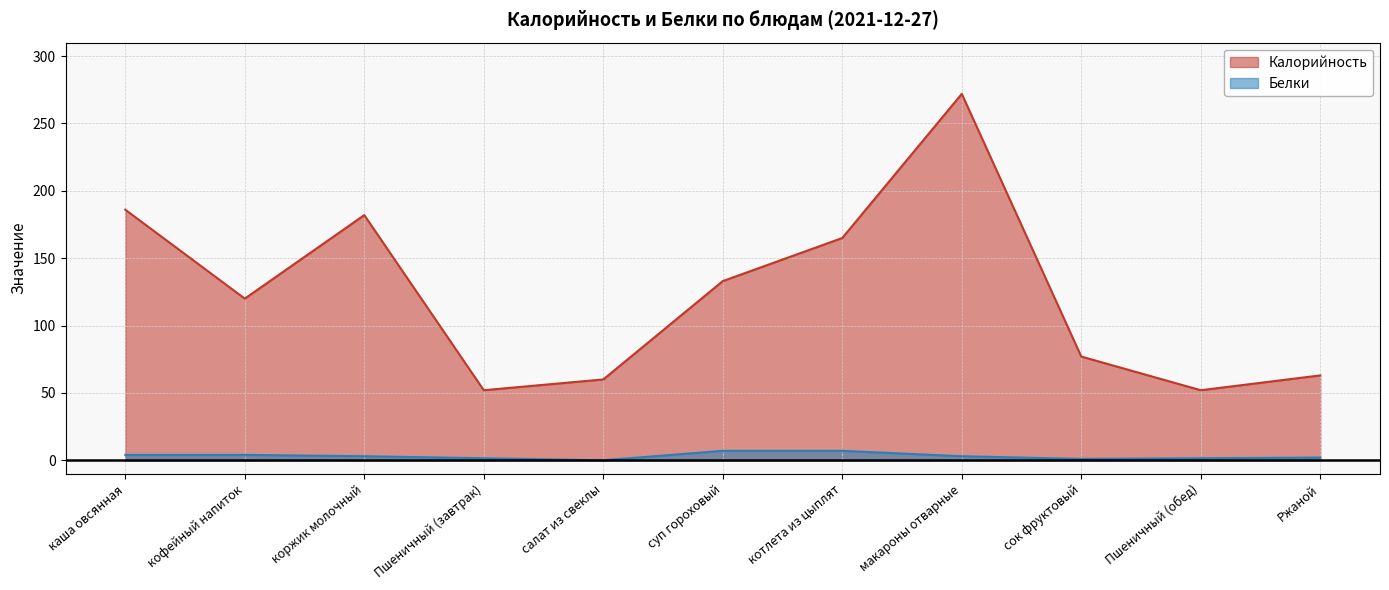

What is the label of the 3rd point from the right?

сок фруктовый